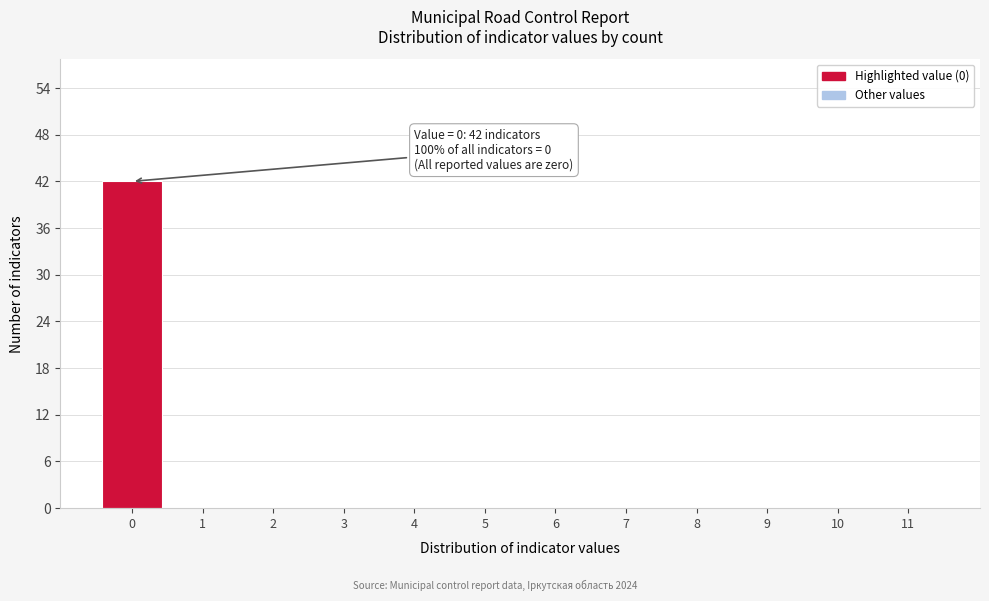

Which range on the x-axis has the tallest bar?

-0.5 to 0.5